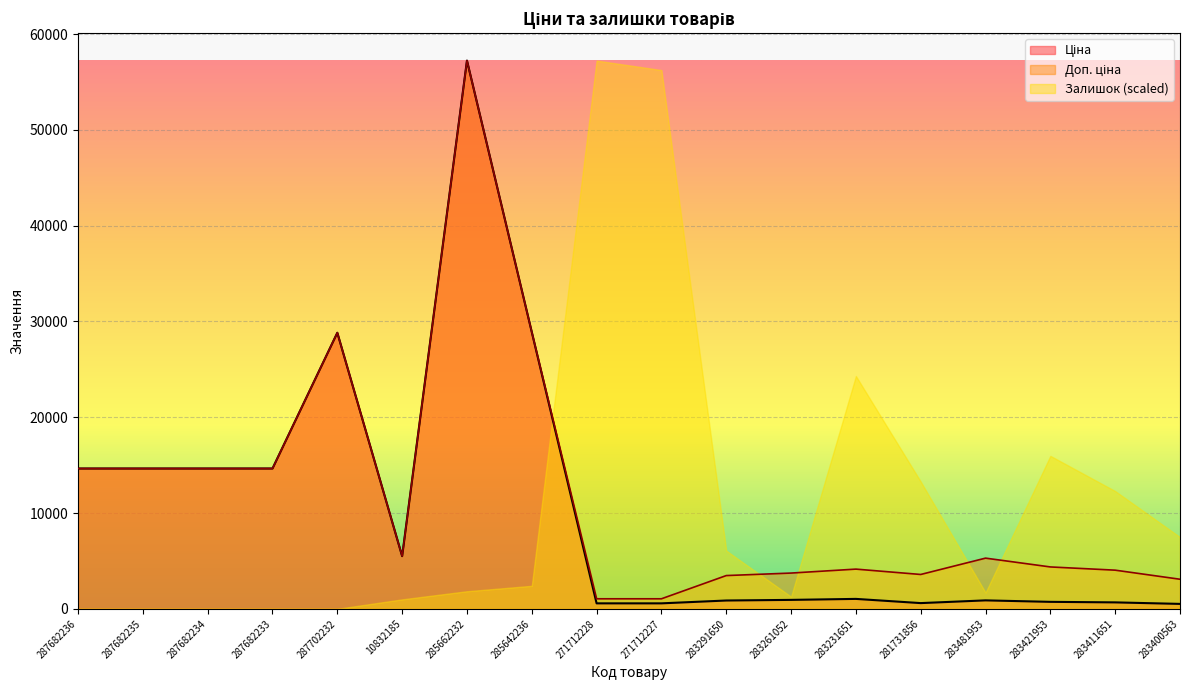

Between 283291650 and 287682233, which is larger?

287682233